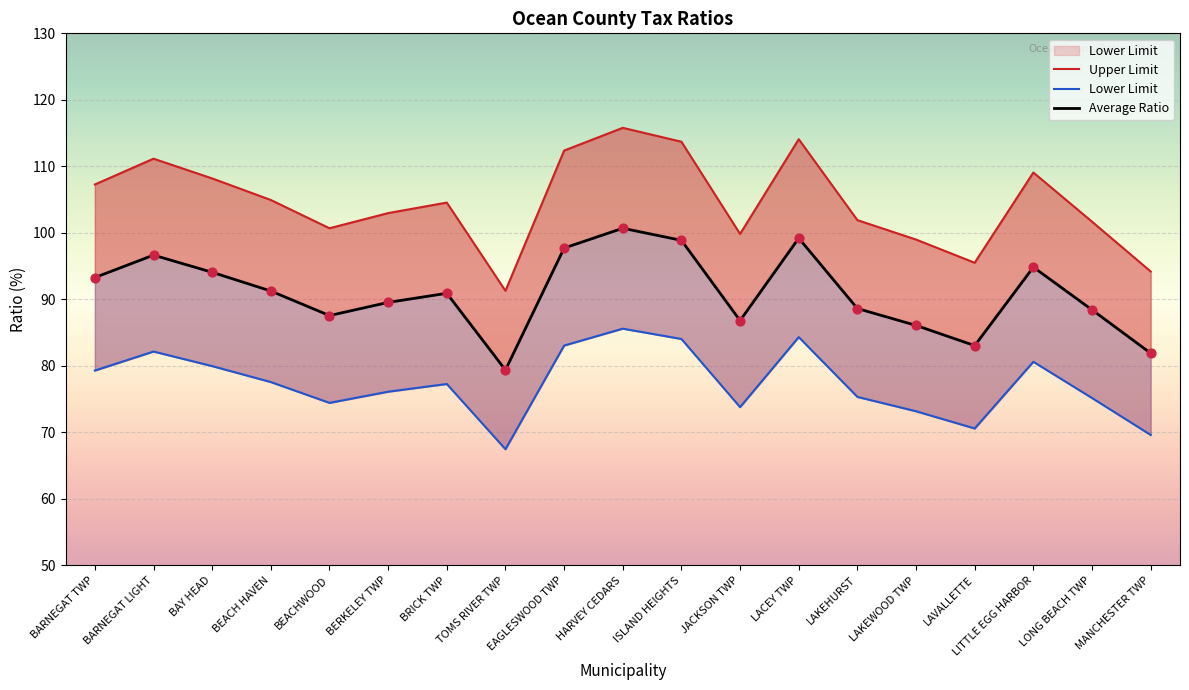

Which series reaches the maximum Y coordinate?

Upper Limit